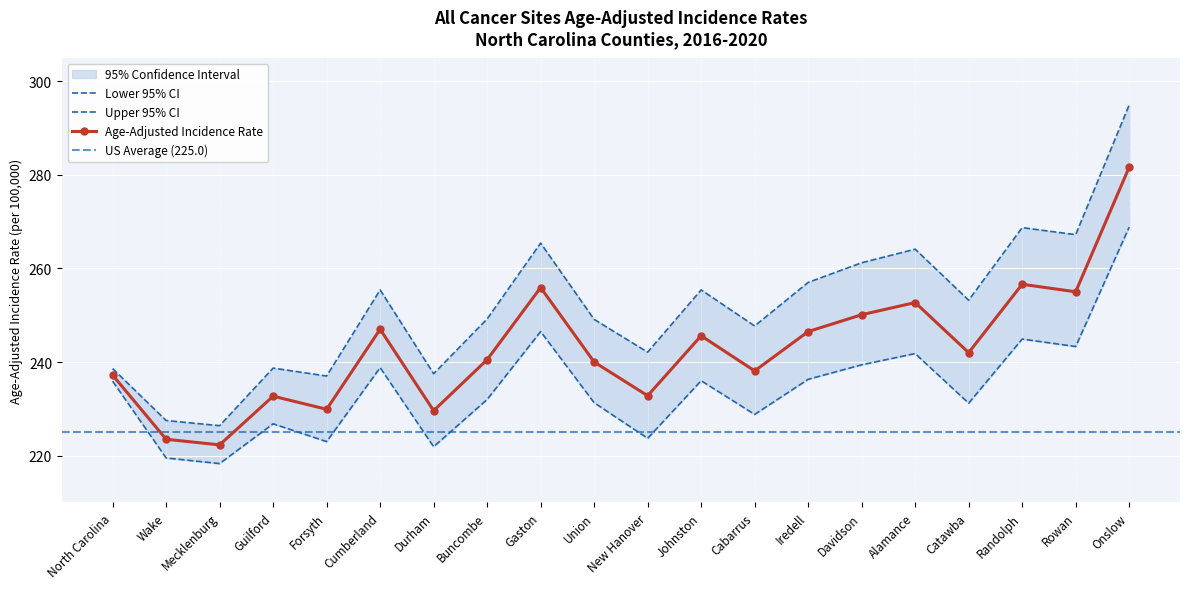

At which category does the chart reach its minimum across all series?

Mecklenburg